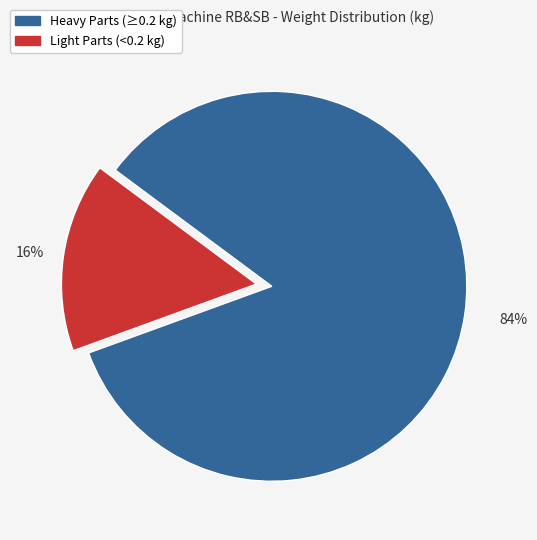

Does any single category account for the majority?

Yes